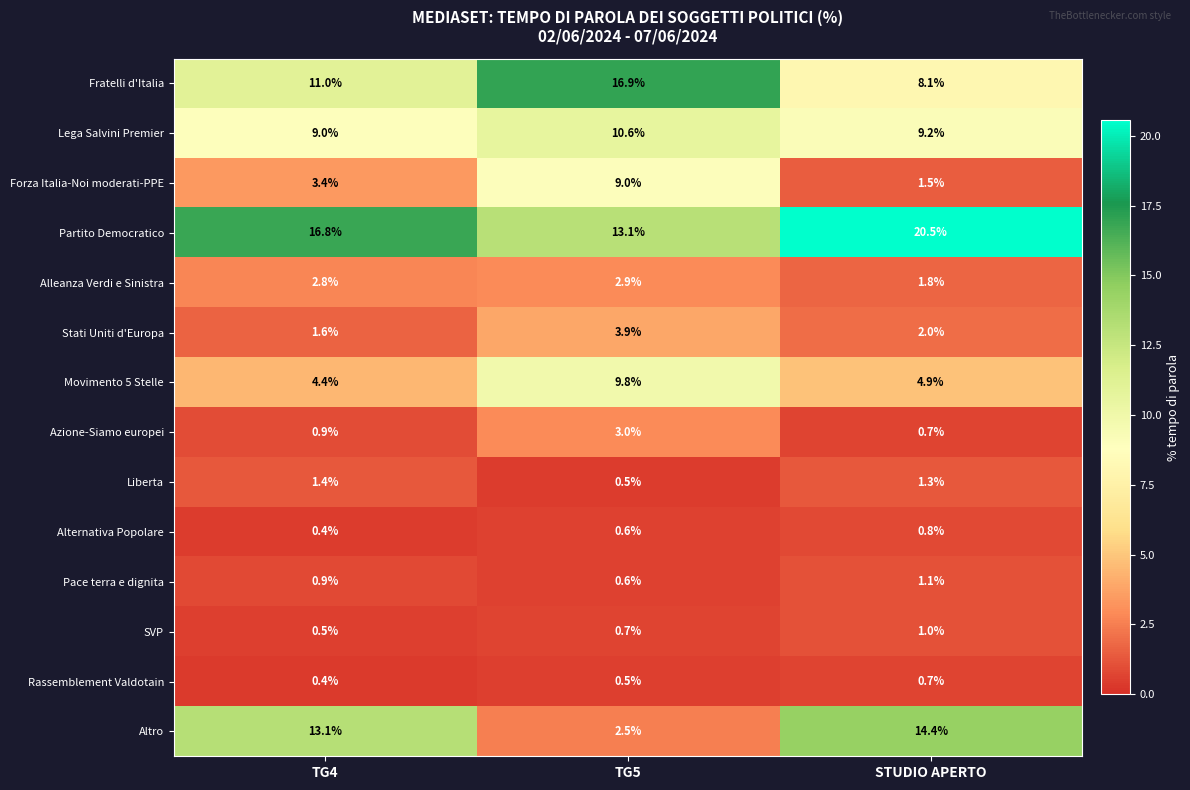

What value does the Fratelli d'Italia series have at STUDIO APERTO?

8.1